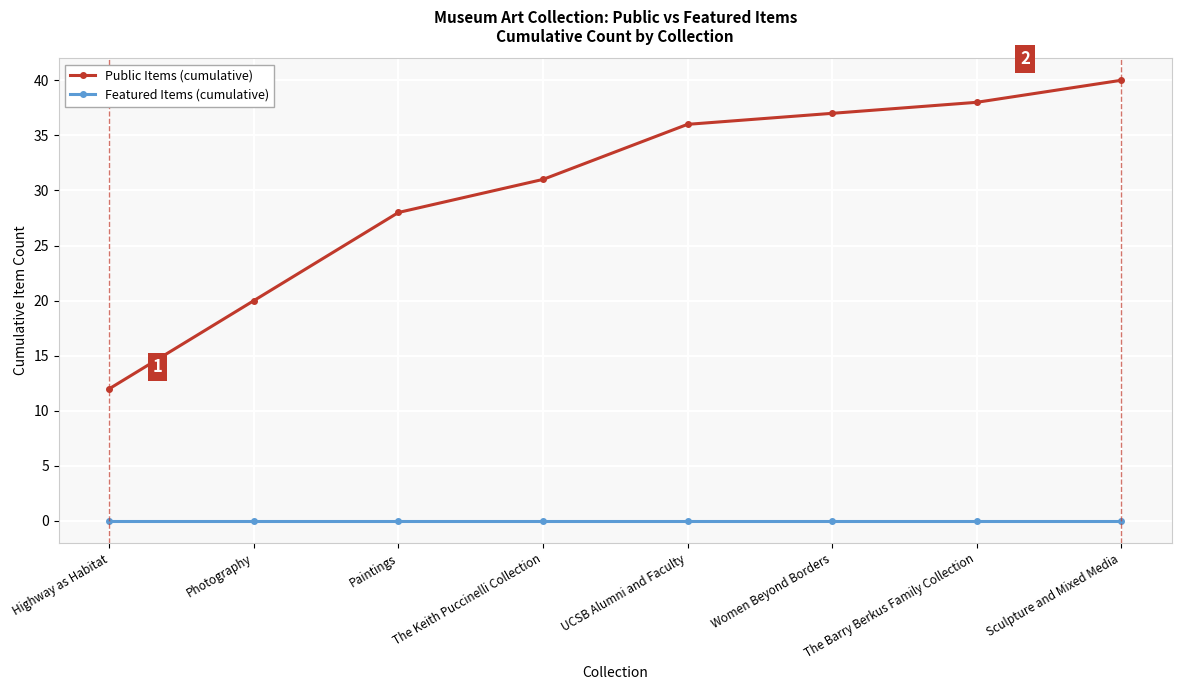

Which series changed the most between Paintings and Women Beyond Borders?

Public Items (cumulative)